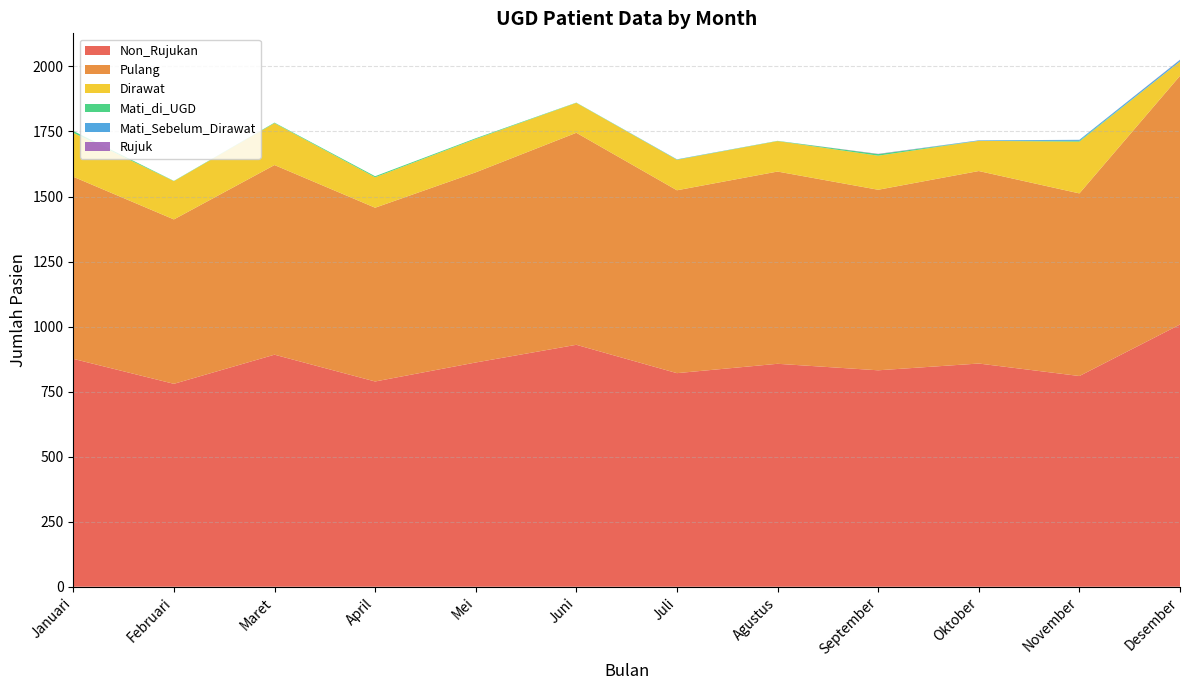

Reading left to right, transcribe all the data shown in this chart.

Non_Rujukan: Januari=876	Februari=780	Maret=892	April=789	Mei=862	Juni=930	Juli=821	Agustus=857	September=832	Oktober=858	November=810	Desember=1008
Pulang: Januari=700	Februari=632	Maret=729	April=668	Mei=731	Juni=815	Juli=703	Agustus=739	September=694	Oktober=740	November=702	Desember=956
Dirawat: Januari=169	Februari=147	Maret=161	April=117	Mei=128	Juni=115	Juli=117	Agustus=117	September=131	Oktober=116	November=199	Desember=55
Mati_di_UGD: Januari=7	Februari=1	Maret=2	April=4	Mei=3	Juni=1	Juli=1	Agustus=1	September=6	Oktober=0	November=3	Desember=0
Mati_Sebelum_Dirawat: Januari=0	Februari=0	Maret=0	April=0	Mei=0	Juni=0	Juli=1	Agustus=0	September=0	Oktober=2	November=4	Desember=6
Rujuk: Januari=0	Februari=0	Maret=0	April=0	Mei=0	Juni=0	Juli=0	Agustus=0	September=1	Oktober=0	November=0	Desember=1